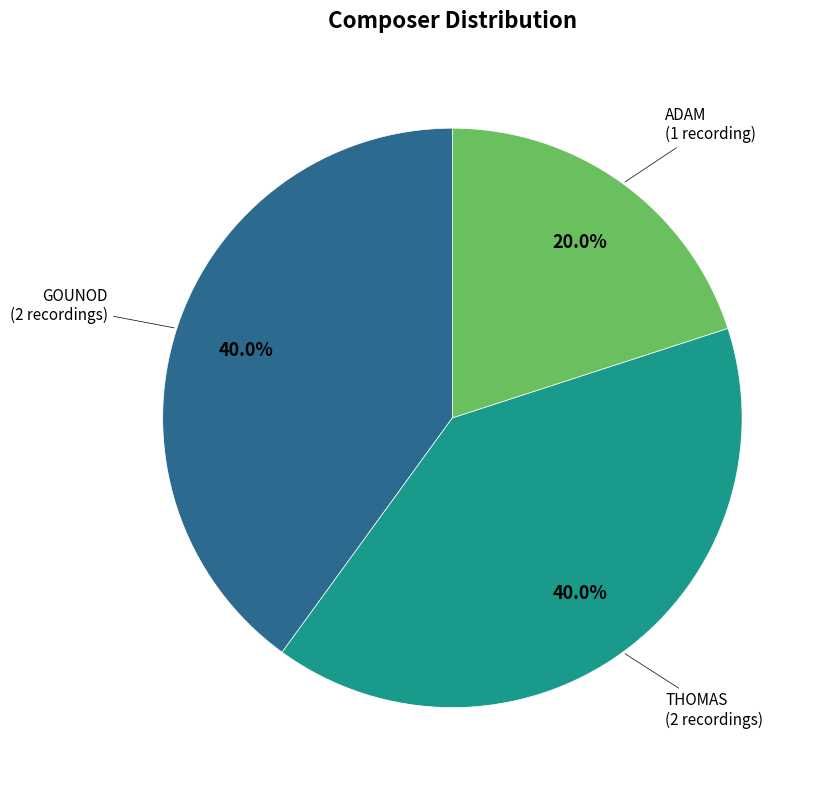

Which slice is the smallest?

ADAM